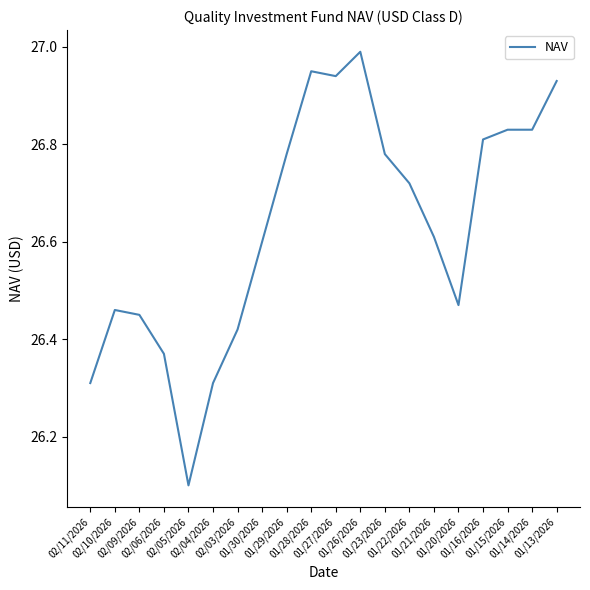

Which label corresponds to the largest value in the chart?

01/26/2026